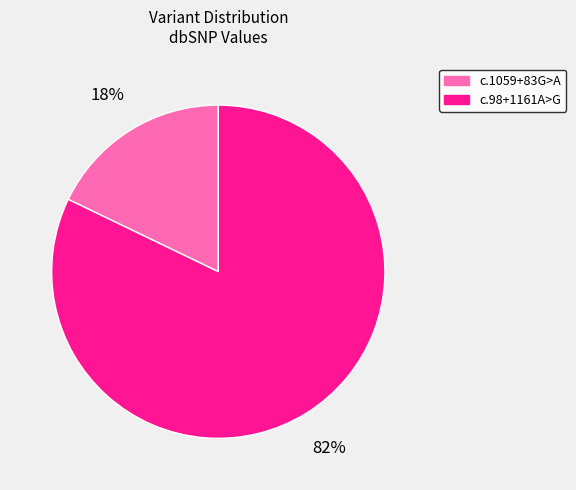

To the nearest percent, what is the average slice percentage?

50%